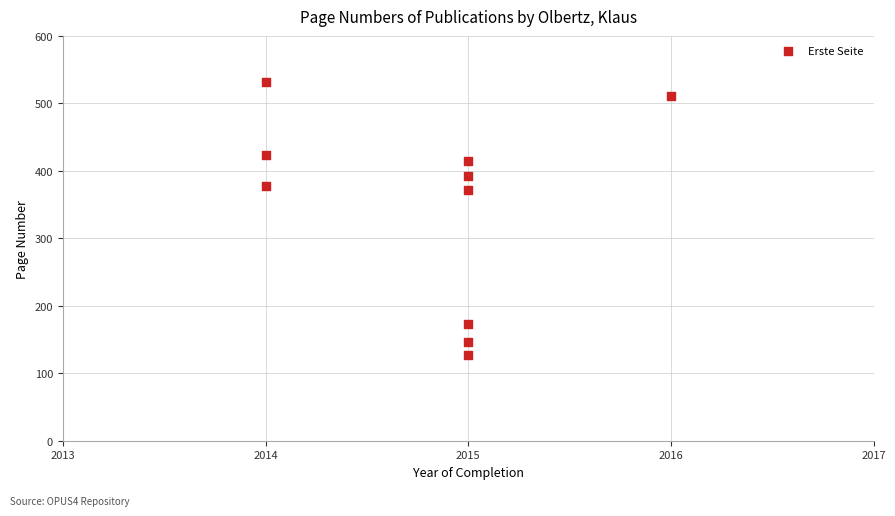

What is the range of Y values (max minus min)?

405